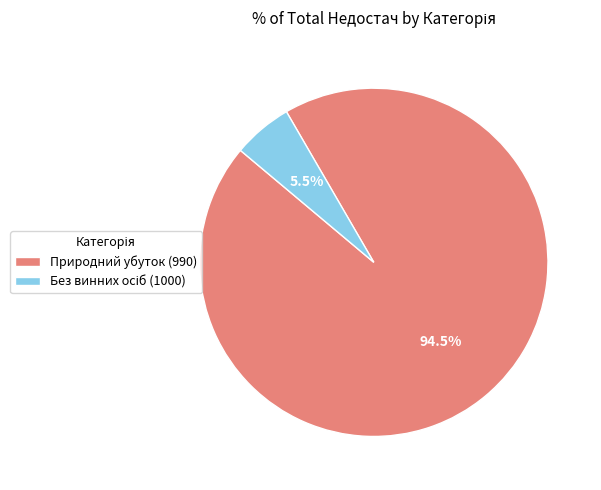

Count the number of slices in the pie.

2